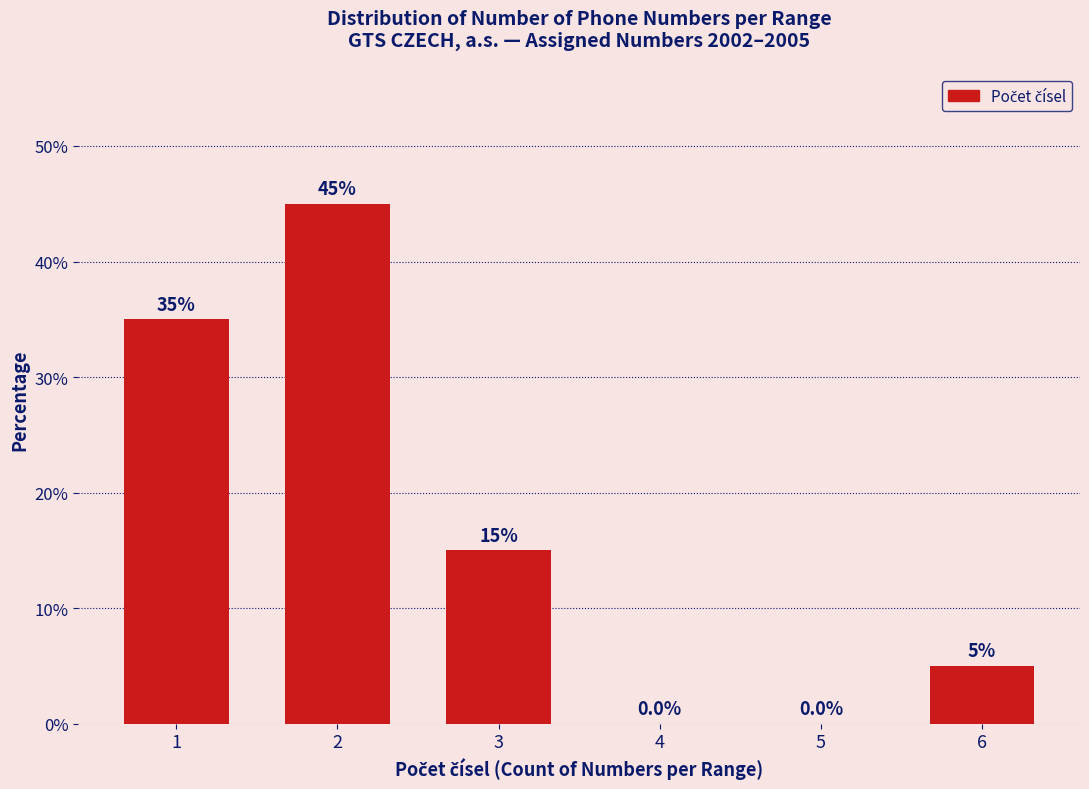

Reading left to right, list all the values displayed in this chart.

1=35	2=45	3=15	4=0	5=0	6=5